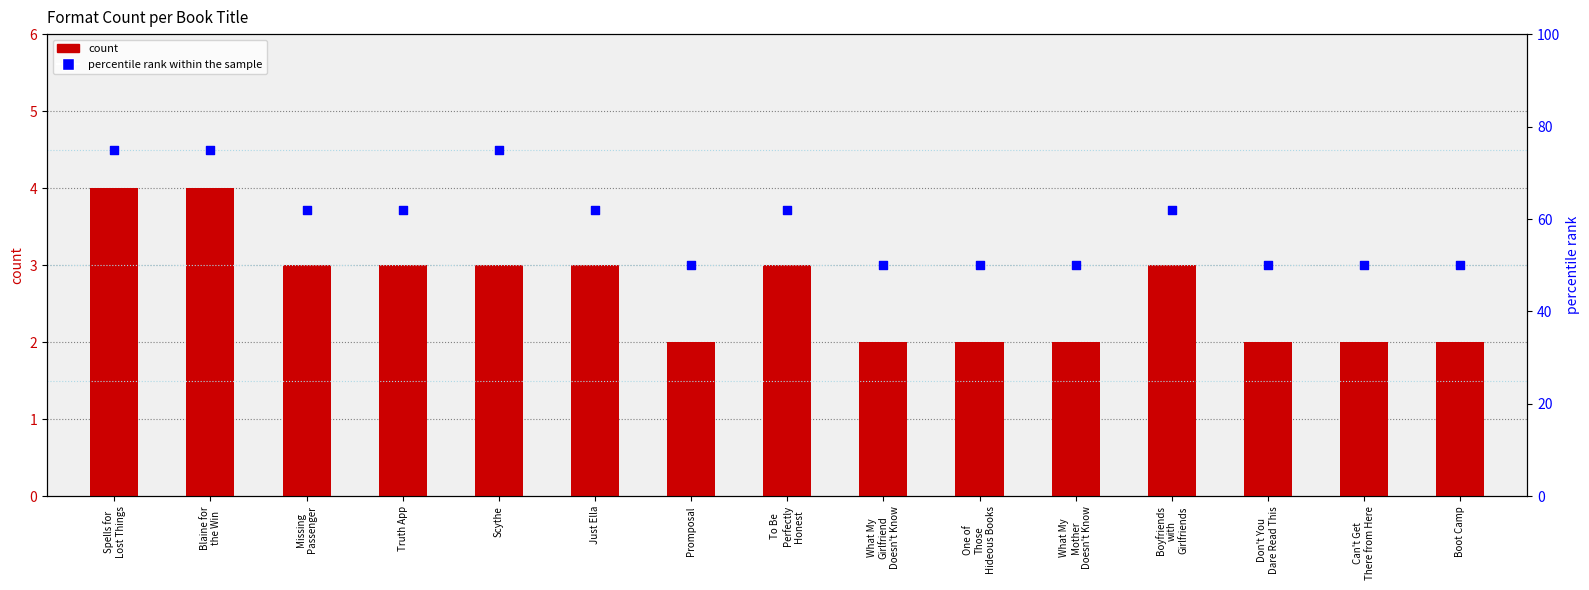

Which series contains the highest Y value?

percentile rank within the sample